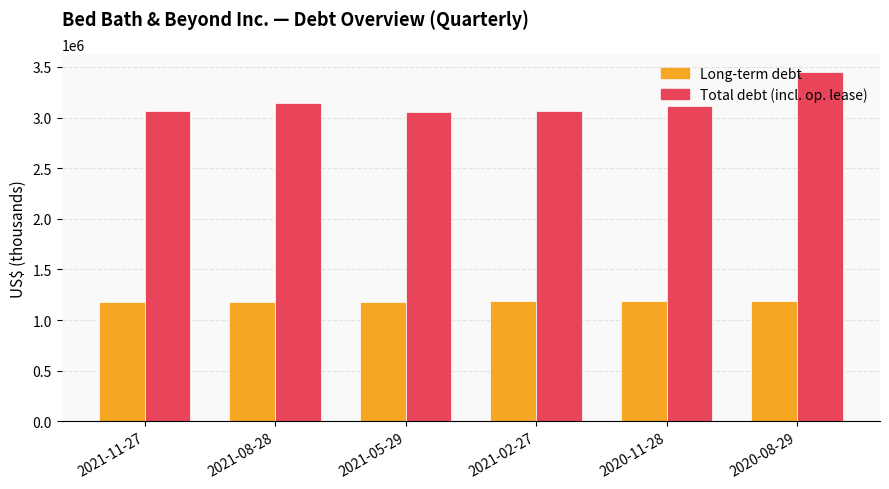

What is the maximum value shown in the chart?

3454618